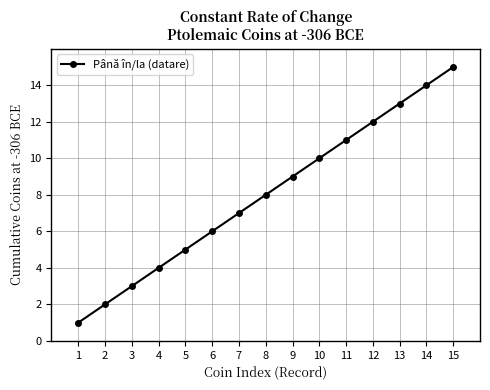

Reading right to left, transcribe all the data shown in this chart.

15	14	13	12	11	10	9	8	7	6	5	4	3	2	1